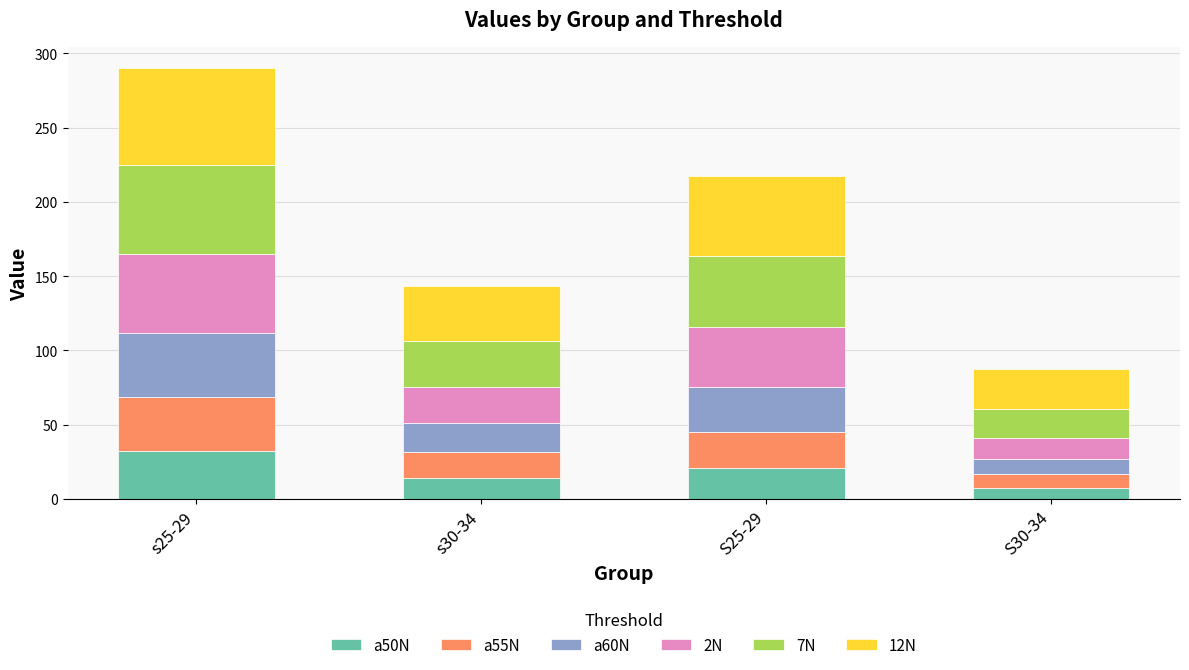

What is the total value across all series at S30-34?

87.4